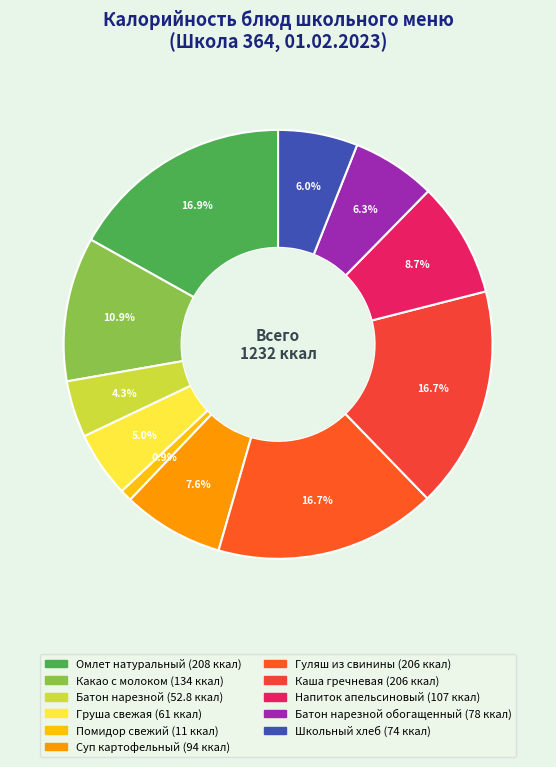

Is there a majority slice in this chart?

No